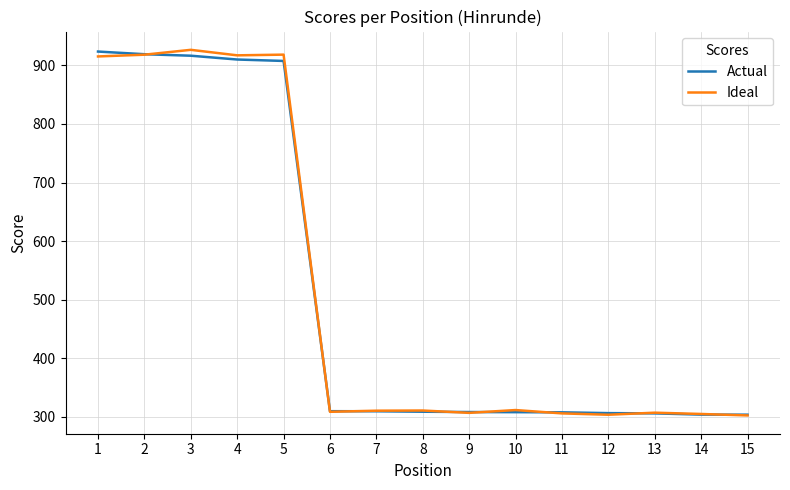

True or false: Ideal has more than 1 interior local peaks.

True